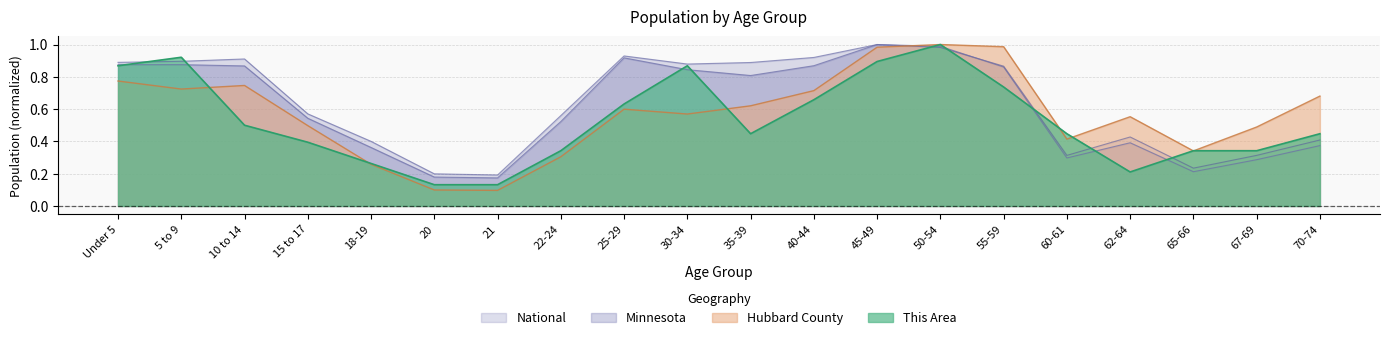

At which category is the sum across all series the highest?

50-54